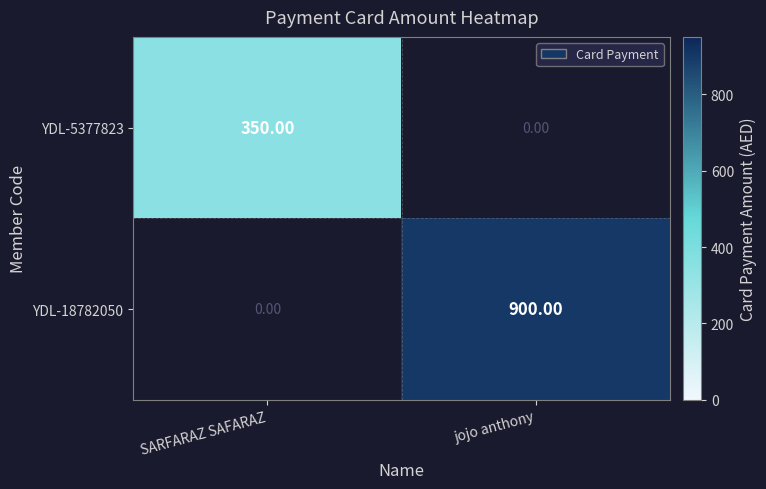

At which label is YDL-18782050 closest to 450?

SARFARAZ SAFARAZ